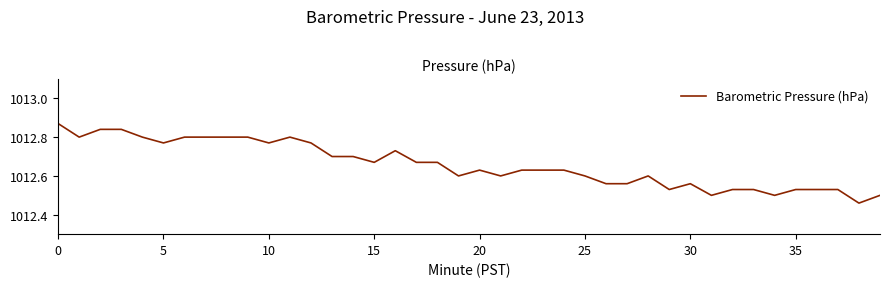

What is the difference between the second highest and minimum values?

0.4